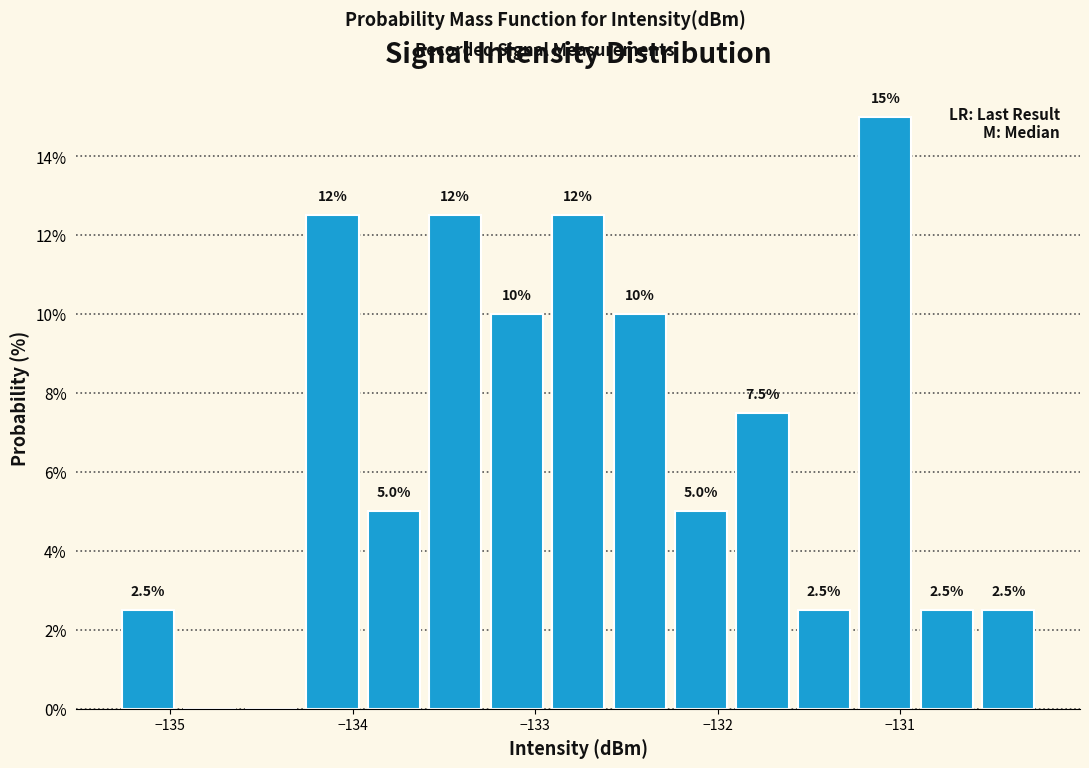

Around what value on the x-axis is the tallest bar? Give the approximate position of its centre, as read against the axis.

-131.1